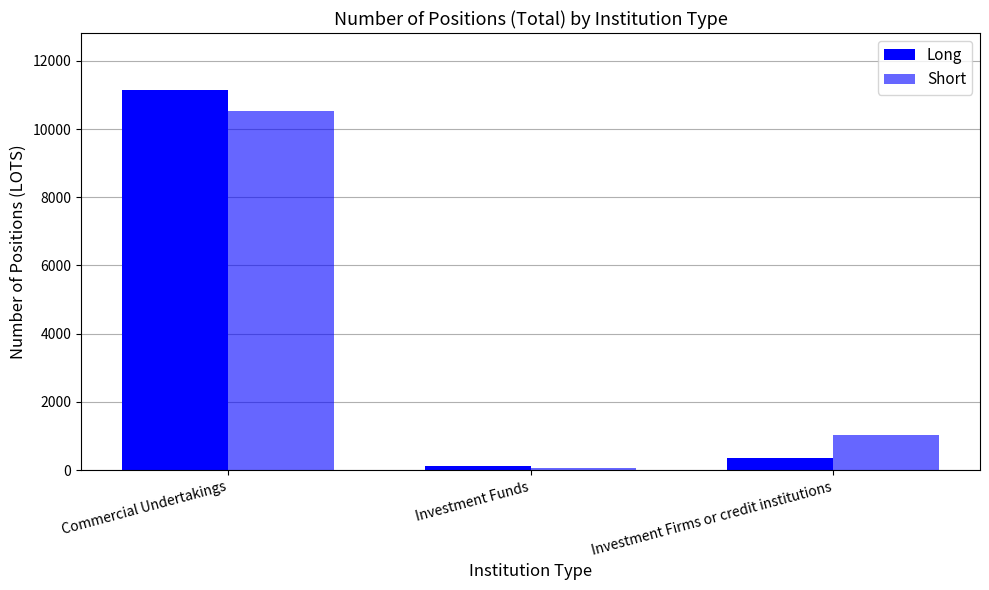

How many data points does each series have?

3